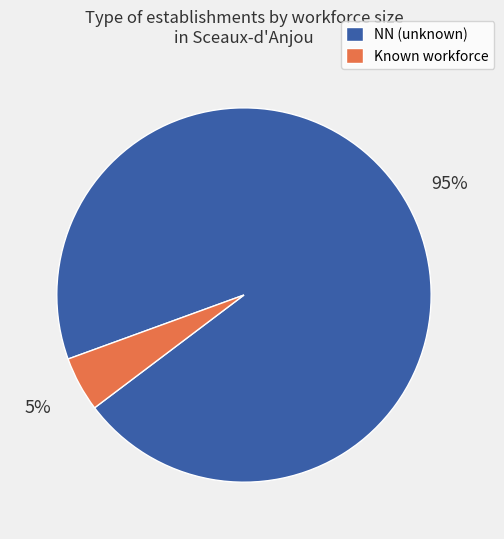

Which category has the biggest portion of the pie?

NN (unknown)